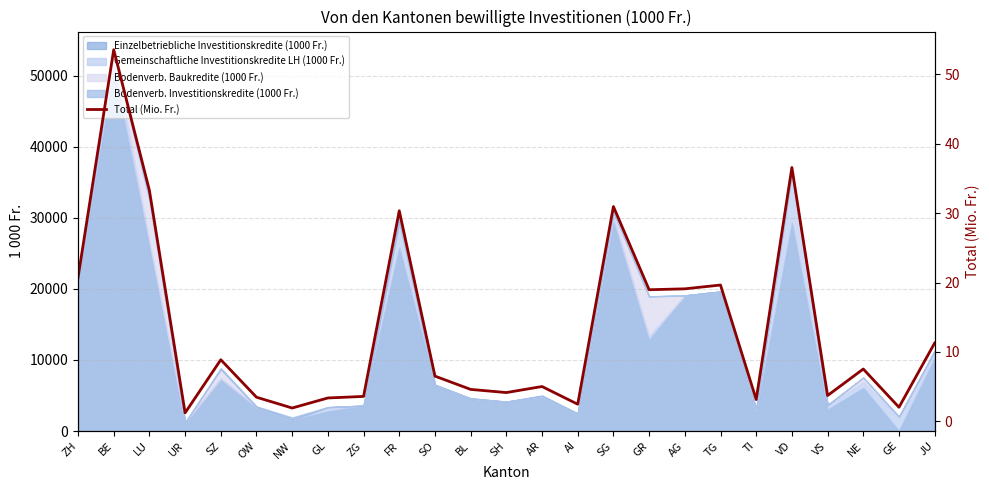

At which label does the data first exceed 6?

ZH